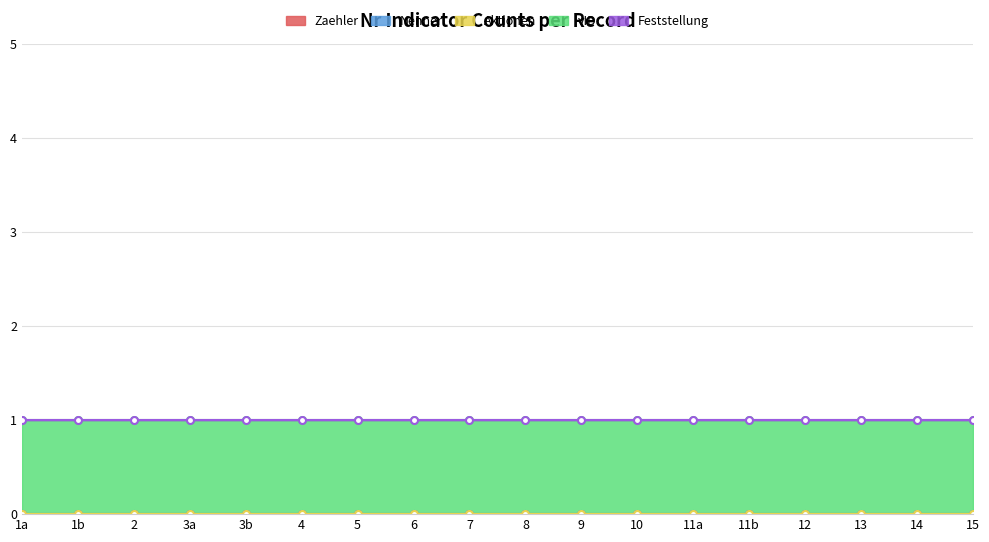

What is the label of the 15th point from the right?

3a